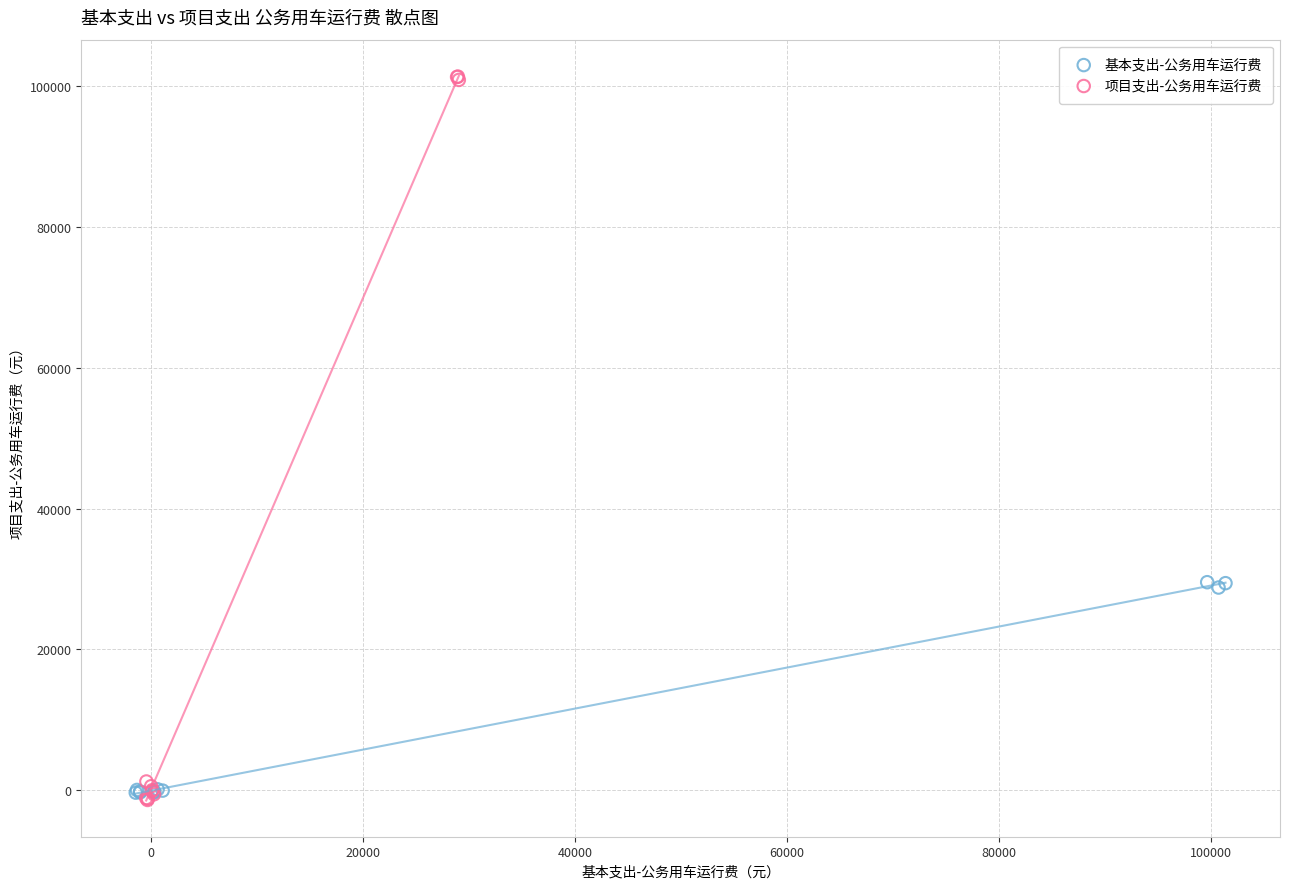

Which series reaches the maximum Y coordinate?

项目支出-公务用车运行费